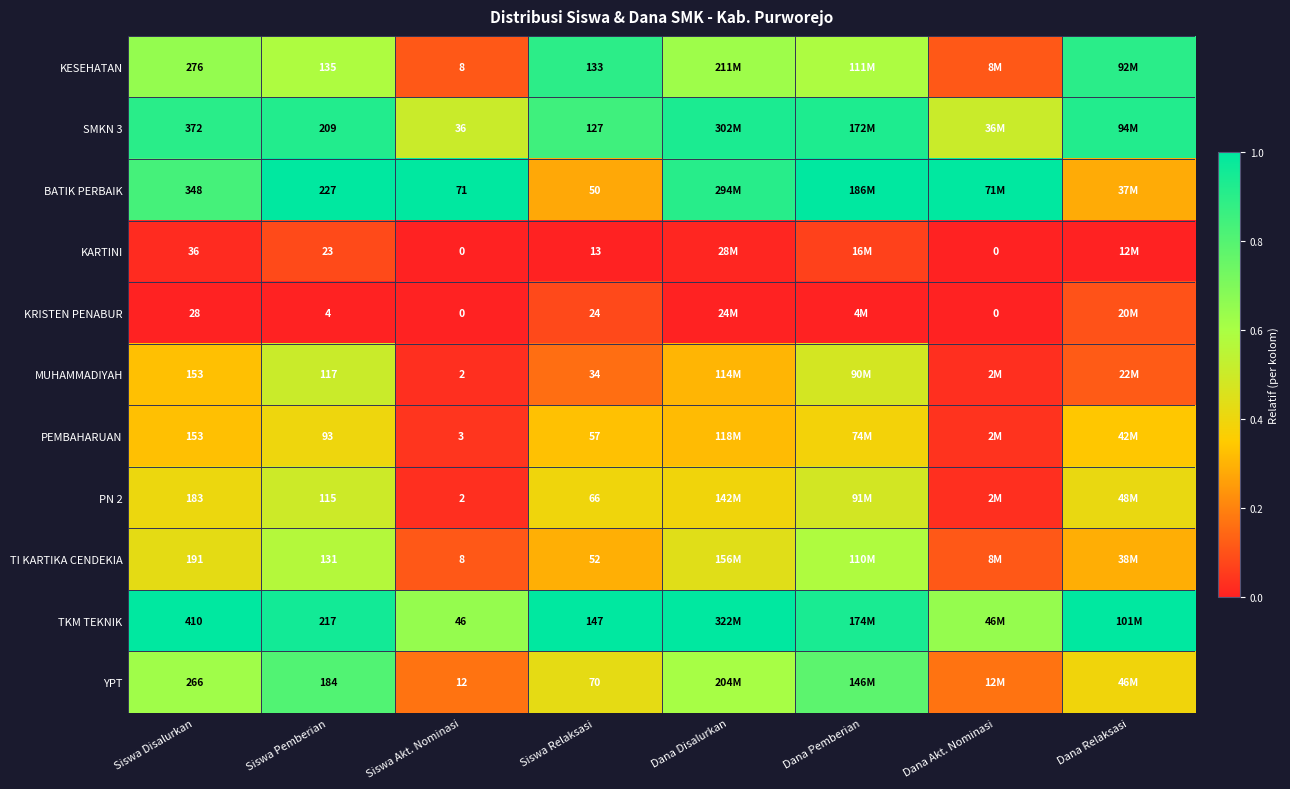

Count the TI KARTIKA CENDEKIA values in the range 0 to 1.

8